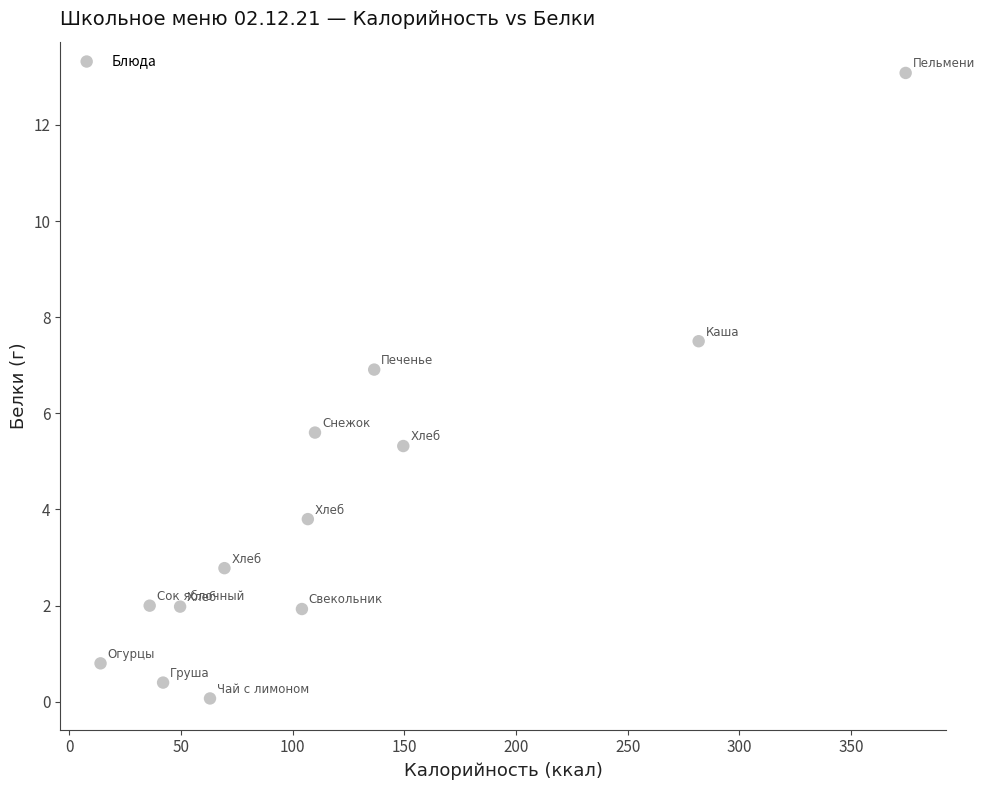

What is the range of Y values (max minus min)?

13.0